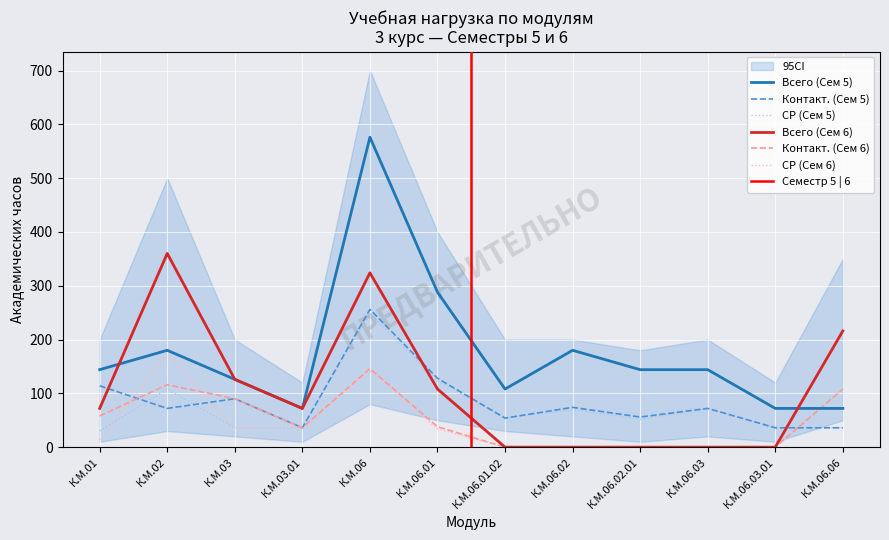

Rank the categories by Всего (Сем 5) value from lowest to highest.

К.М.03.01, К.М.06.03.01, К.М.06.06, К.М.06.01.02, К.М.03, К.М.01, К.М.06.02.01, К.М.06.03, К.М.02, К.М.06.02, К.М.06.01, К.М.06